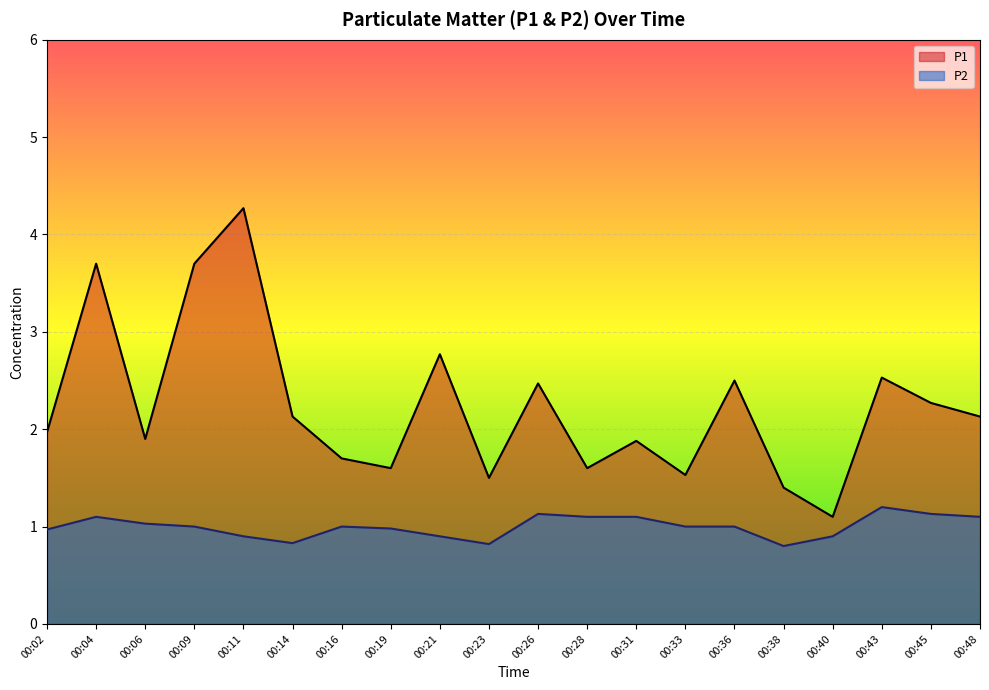

How many data points in P2 are above 1?

8